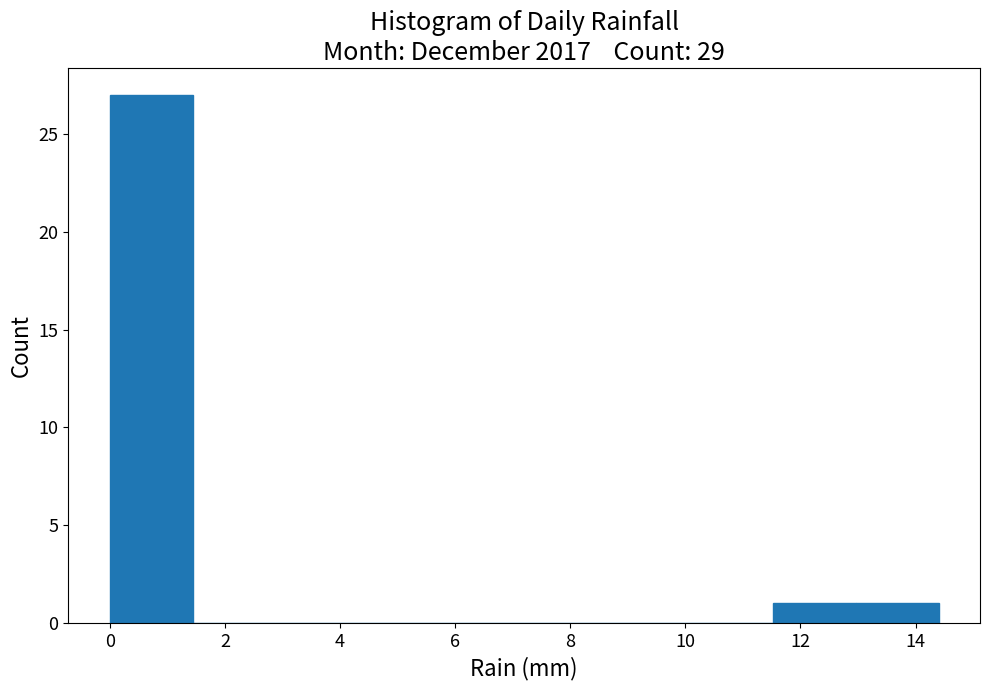

Reading left to right, list every bar in this chart as the range it spans on the x-axis followed by its height. Neither the bar edges nor the heights are printed on the chart, so give them approximately, as read against the axes.

0.00 to 1.44: 27
1.44 to 2.88: 0
2.88 to 4.32: 0
4.32 to 5.76: 0
5.76 to 7.20: 0
7.20 to 8.64: 0
8.64 to 10.08: 0
10.08 to 11.52: 0
11.52 to 12.96: 1
12.96 to 14.40: 1